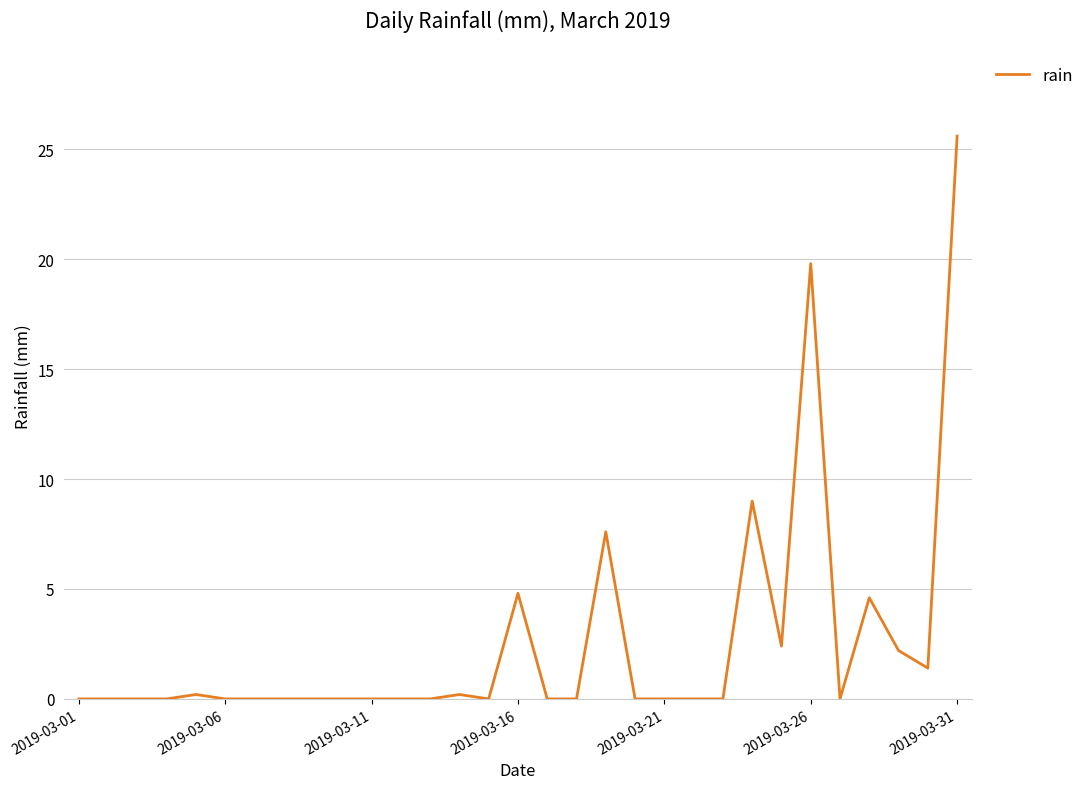

What is the greatest value displayed?

25.6